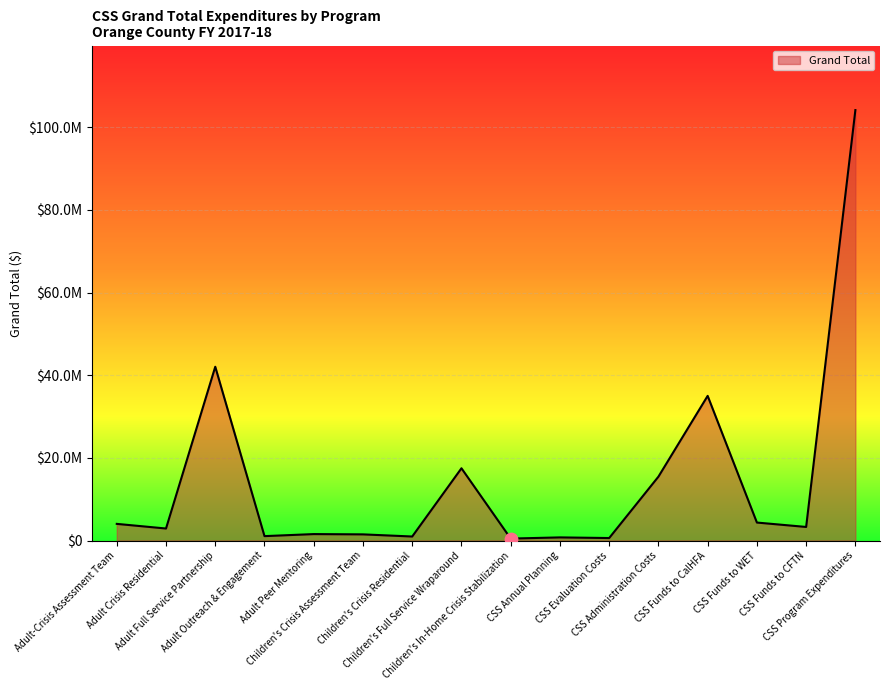

What is the change in value from Adult-Crisis Assessment Team to Children's Crisis Assessment Team?

-2540447.3